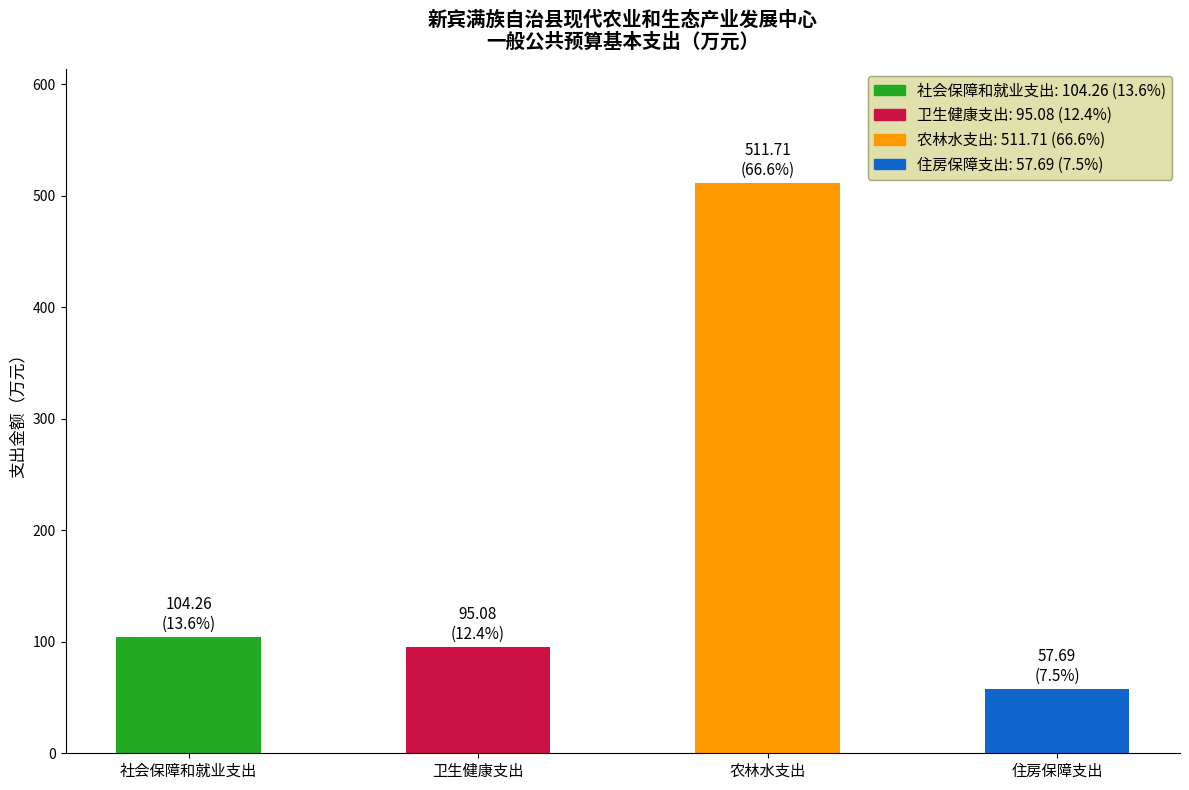

Which category has the lowest value across all series?

住房保障支出